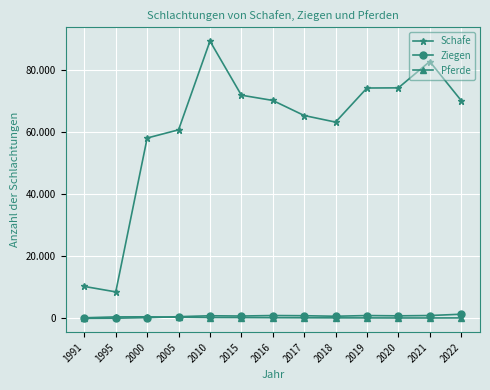

The value of Schafe at 2019 is 41785. True or false?

False